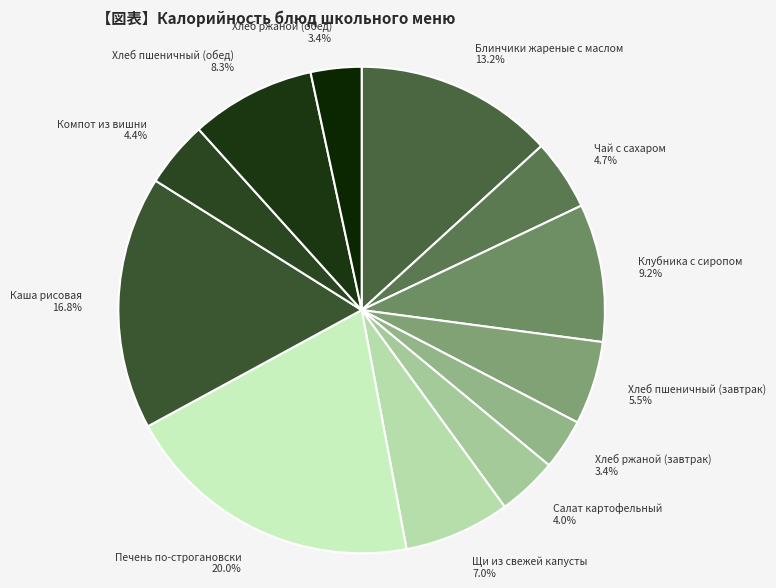

Count the number of slices in the pie.

12